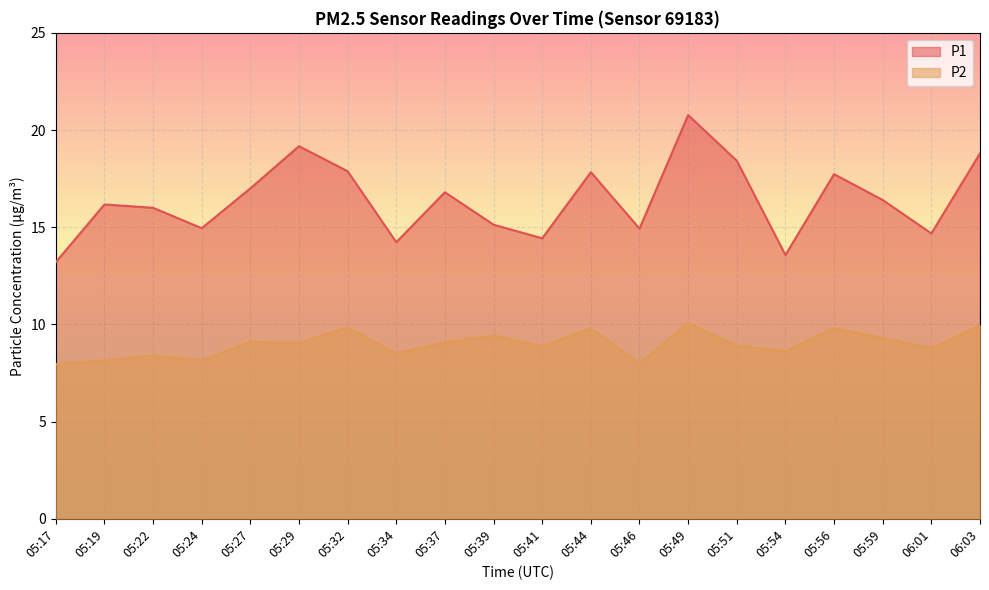

True or false: P1 has more than 1 interior local peaks.

True